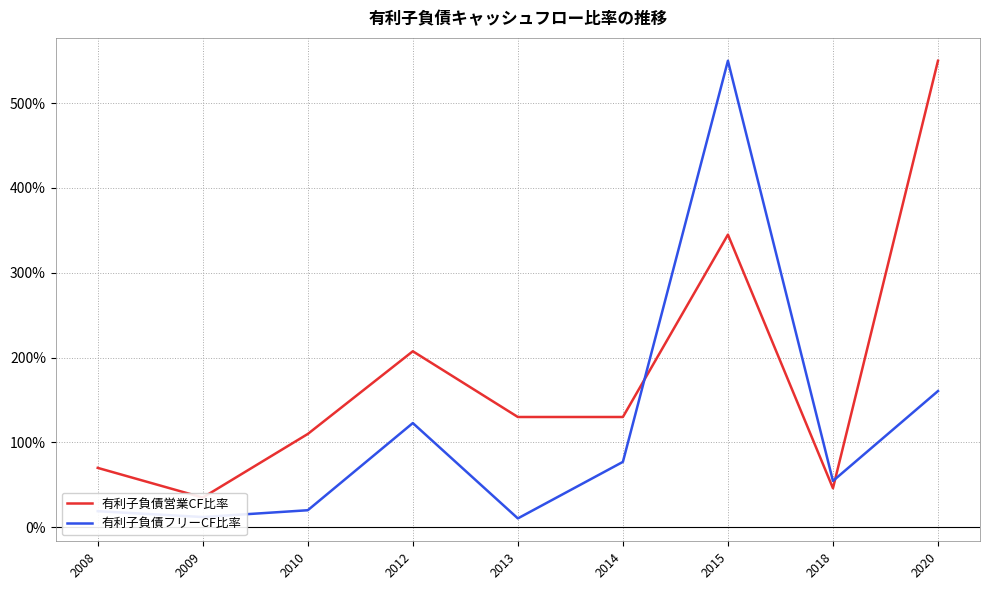

What is the difference between the second highest and second lowest values in the 有利子負債営業CF比率 series?

299.0